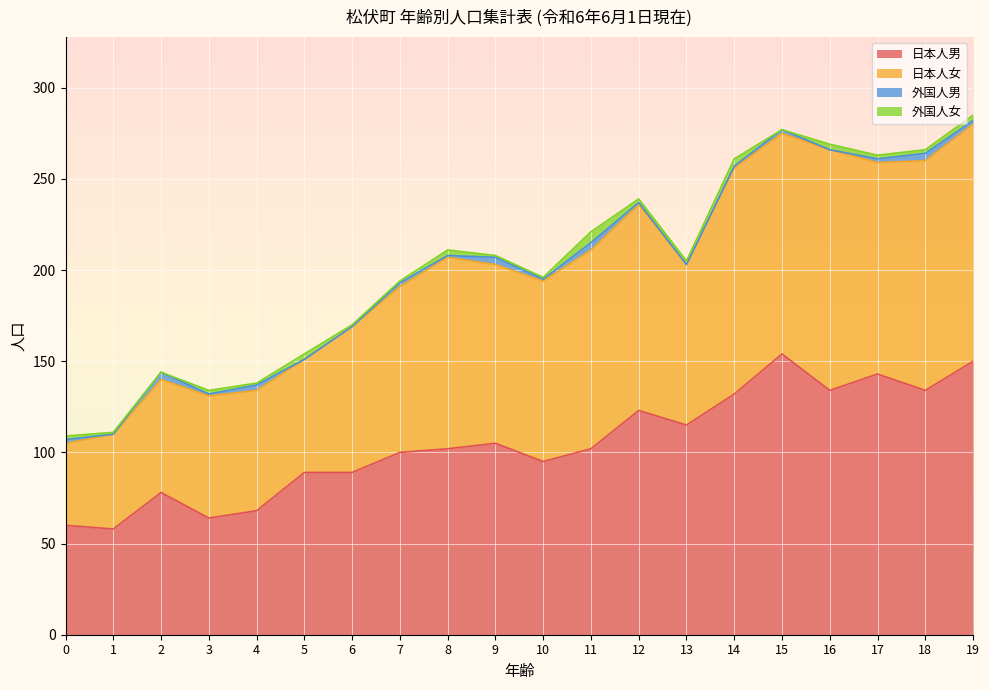

True or false: 日本人男 and 日本人女 intersect in this chart.

False